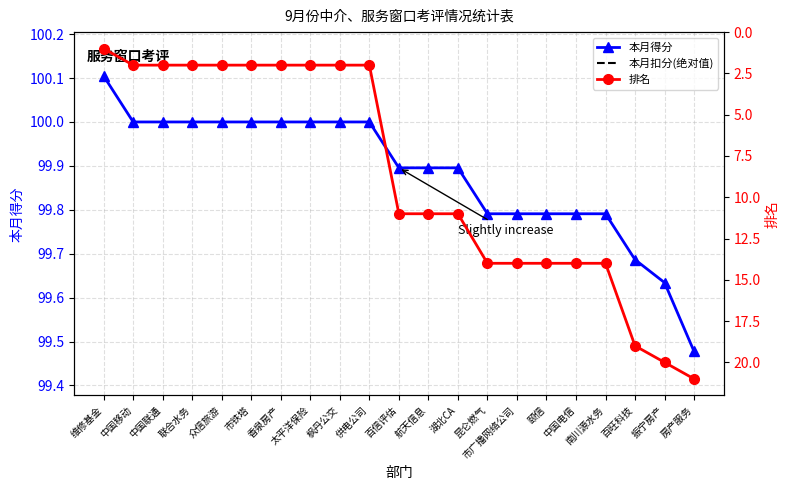

What is the difference between the second highest and minimum values in the 排名 series?

19.0